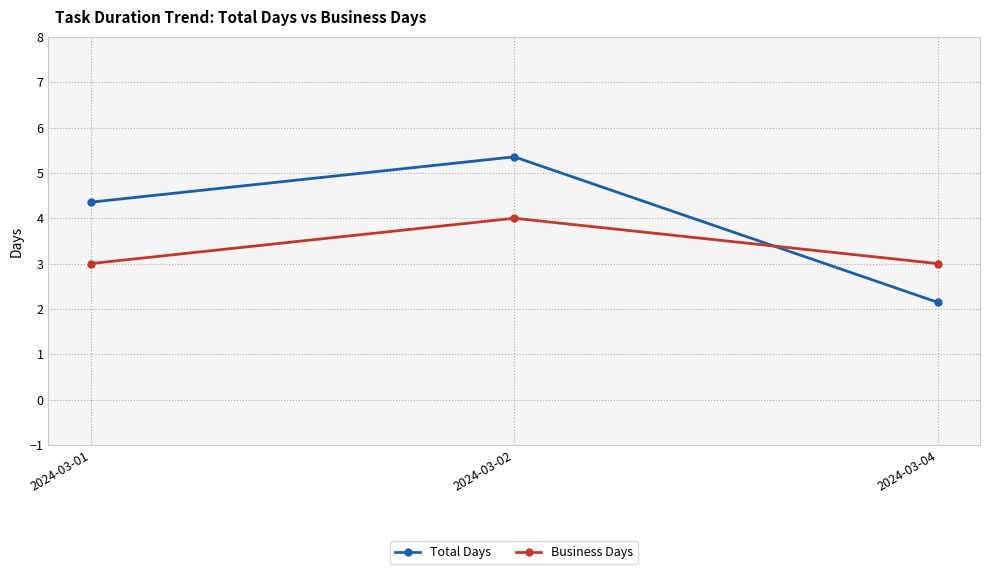

How many data points in Total Days are less than 4?

1